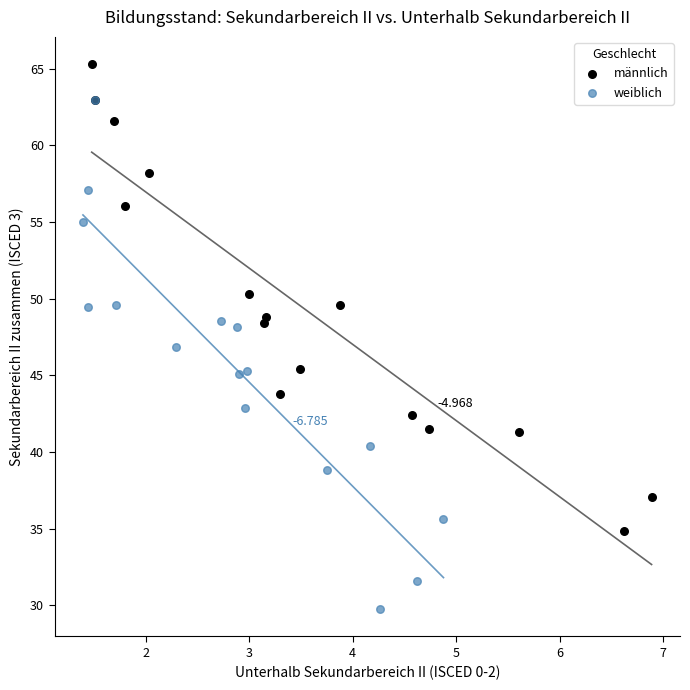

Which series has the widest spread of Y values?

weiblich